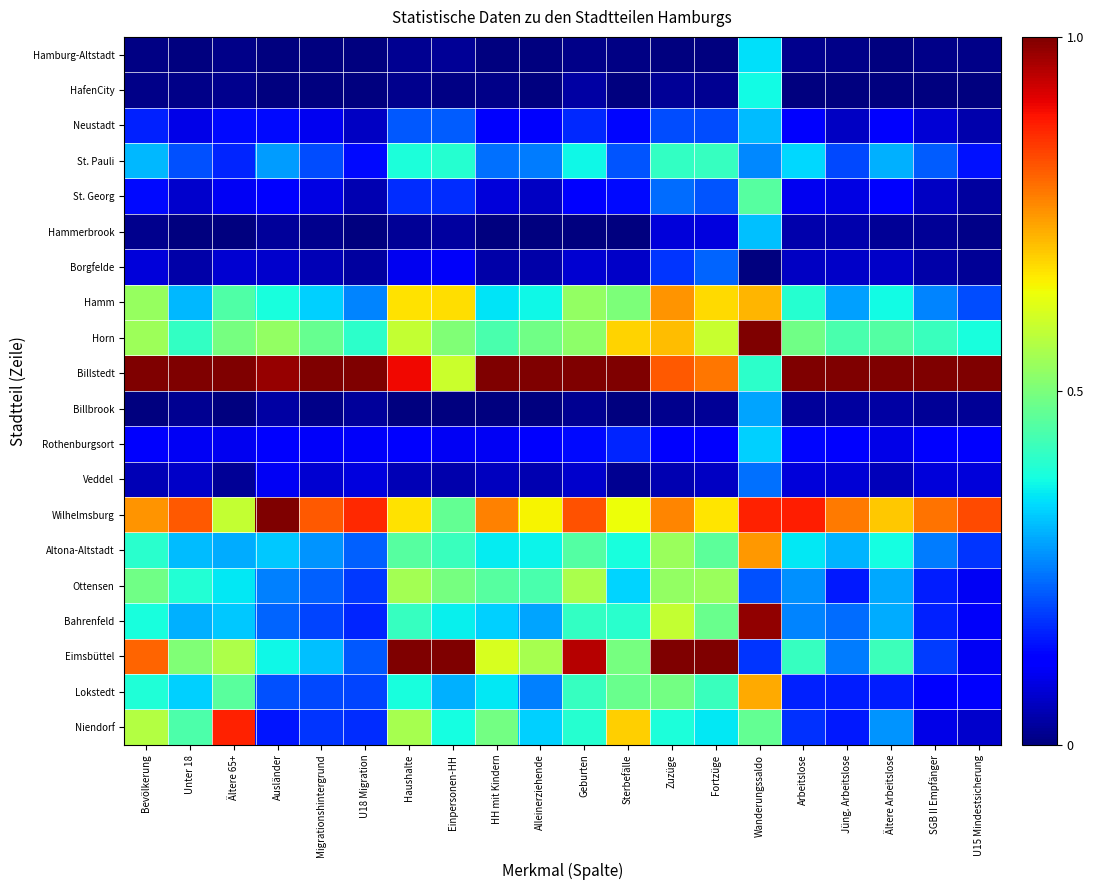

Which label corresponds to the largest value in the chart?

Wanderungssaldo